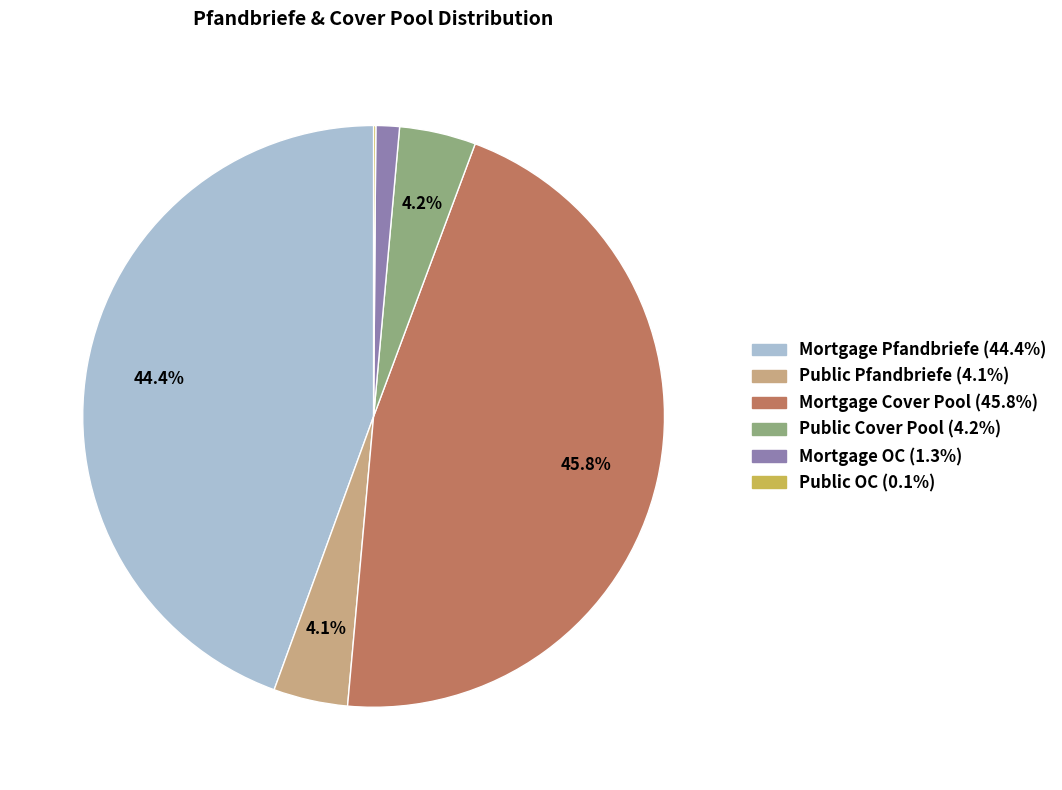

What is the largest slice in the pie chart?

Mortgage Cover Pool